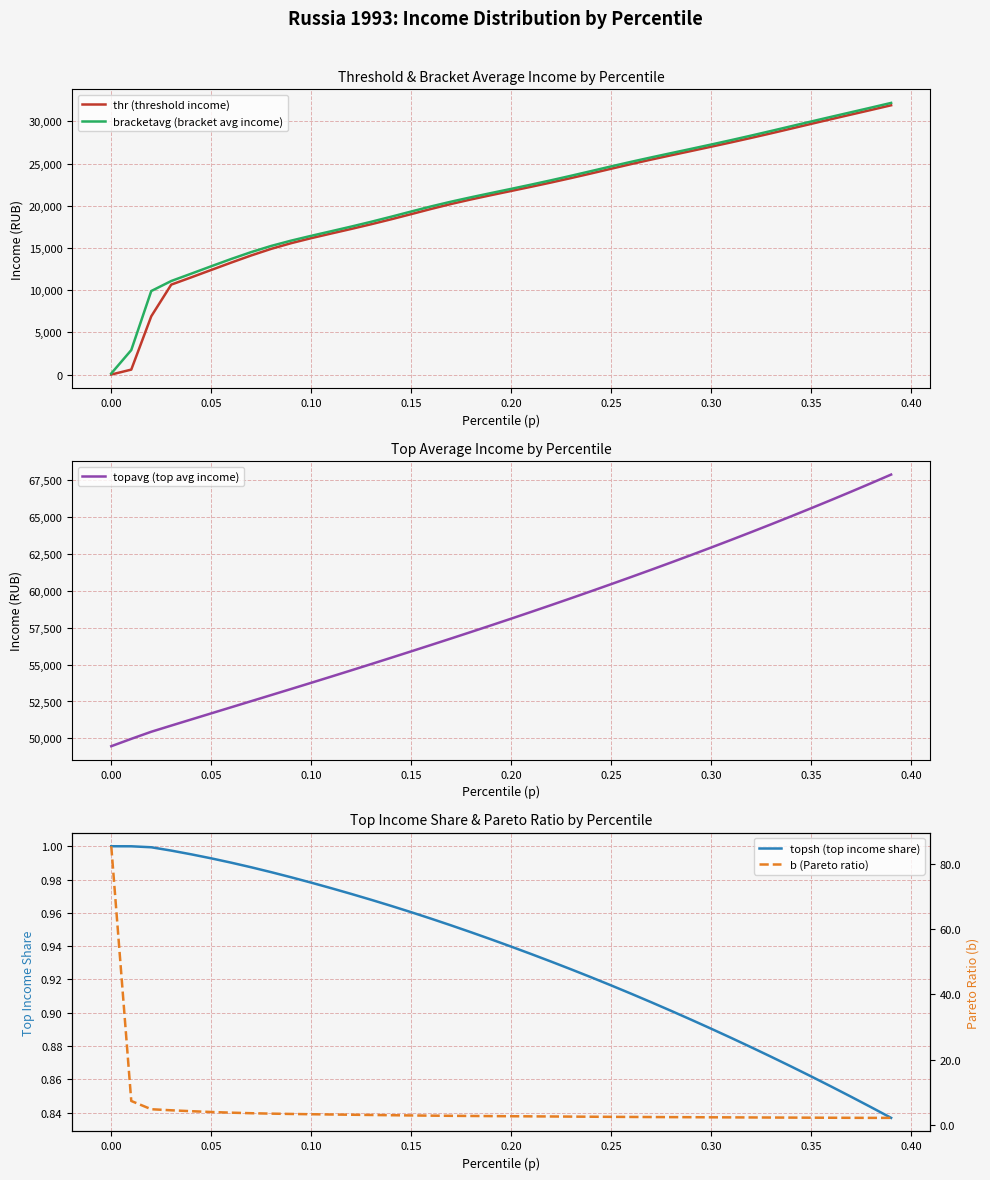

What is the maximum value for topavg (top avg income)?

67867.7